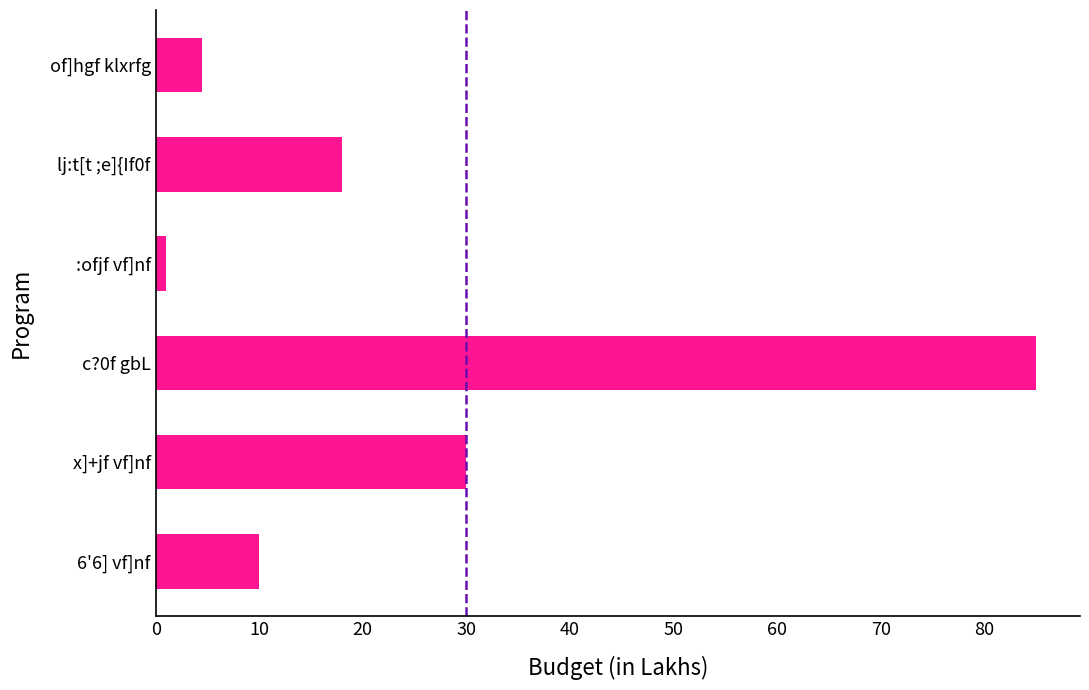

What is the change in value from of]hgf klxrfg to lj:t[t ;e]{If0f?

+13.5